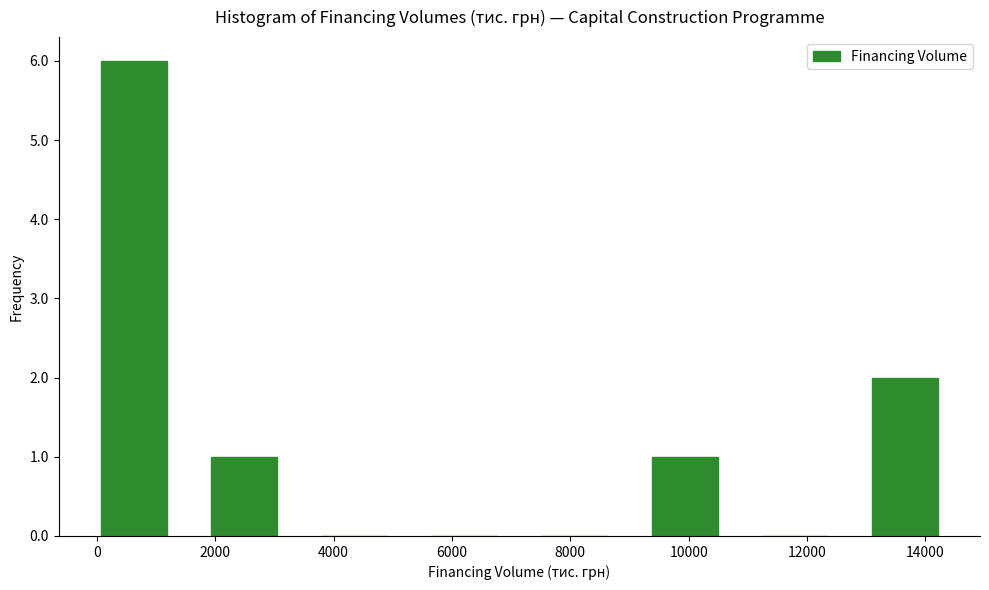

Reading left to right, list every bar in this chart as the range it spans on the x-axis followed by its height. Neither the bar edges nor the heights are printed on the chart, so give them approximately, as read against the axes.

0 to 2000: 6
2000 to 3800: 1
3800 to 5600: 0
5600 to 7600: 0
7600 to 9400: 0
9400 to 11200: 1
11200 to 13000: 0
13000 to 15000: 2